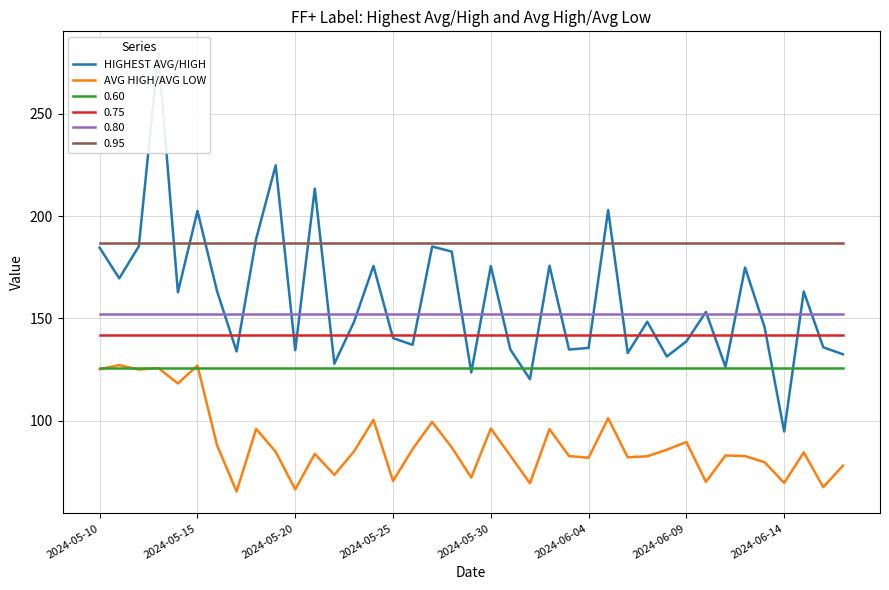

True or false: 0.80 and 0.60 cross at least once.

False